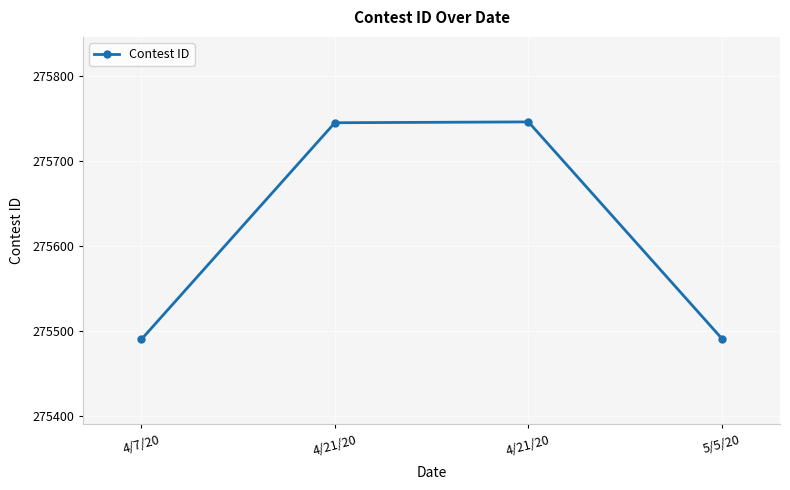

The chart shows a value of 148098 at 4/21/20. True or false?

False